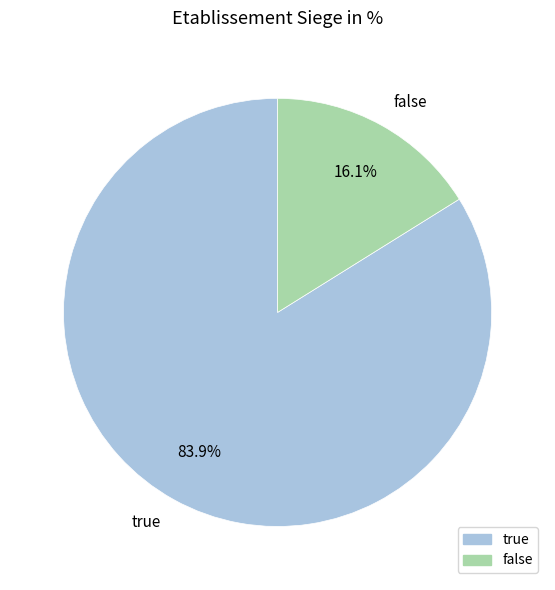

Which slice represents more than half of the pie?

true